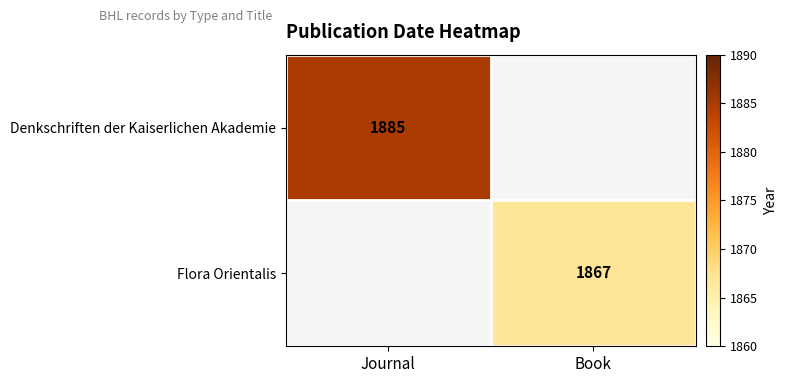

The Flora Orientalis series shows 1867 at Book. True or false?

True